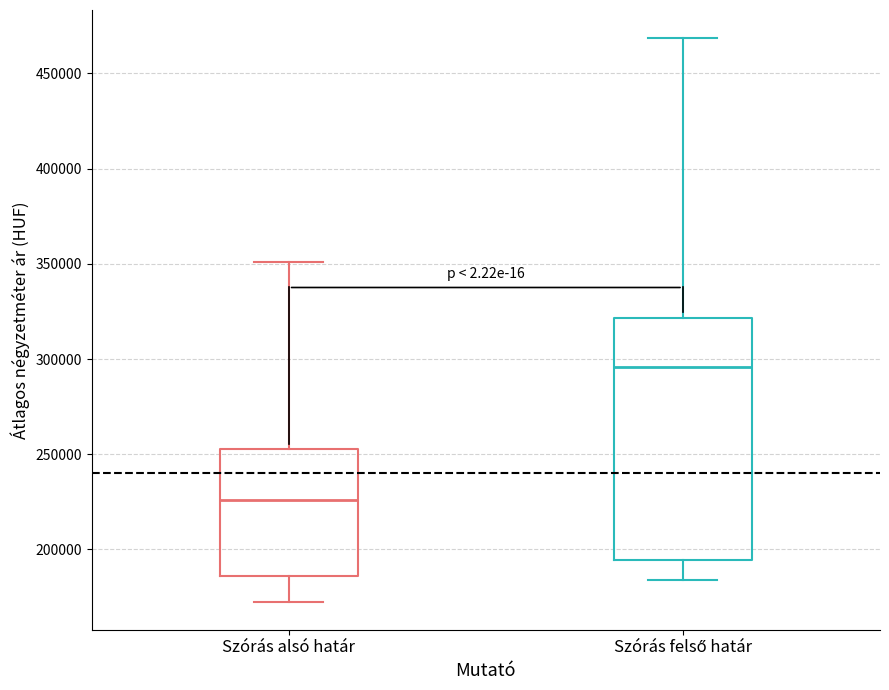

Which box's median line is the lowest?

Szórás alsó határ